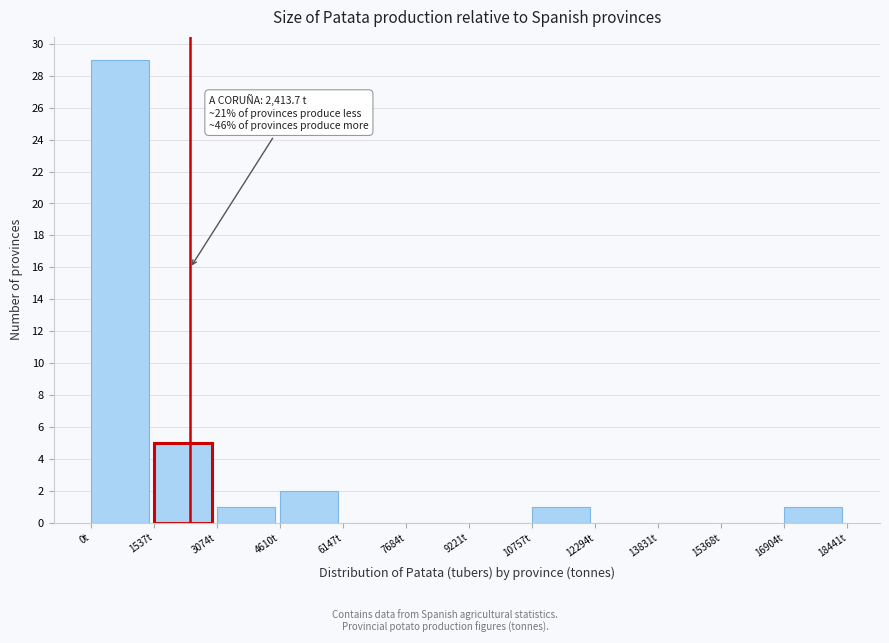

Over which range of the x-axis is the bar tallest?

0 to 1600